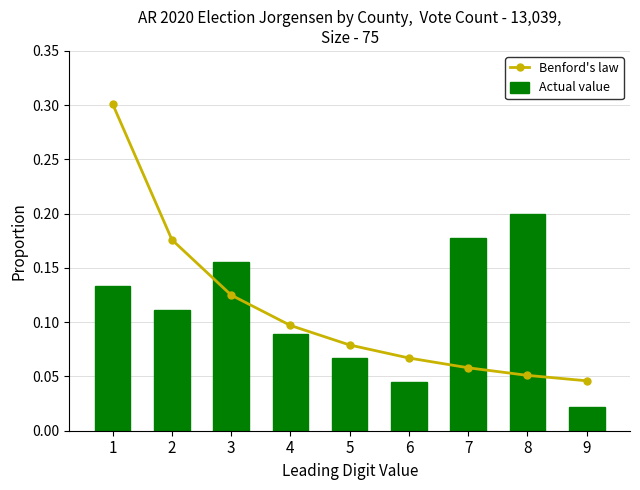

Which series has the widest spread of values?

Benford's law